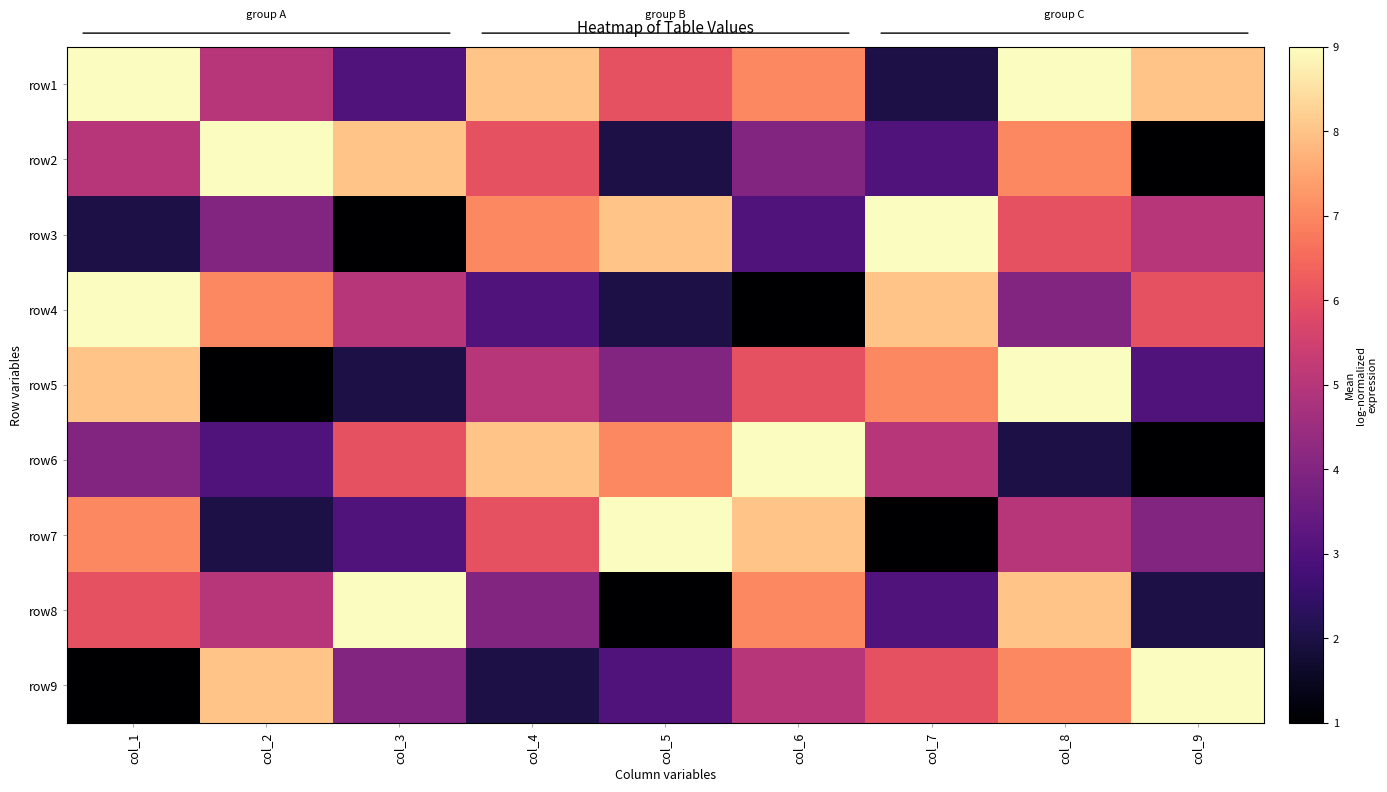

Rank the series at col_6 from highest to lowest value.

row6, row7, row1, row8, row5, row9, row2, row3, row4